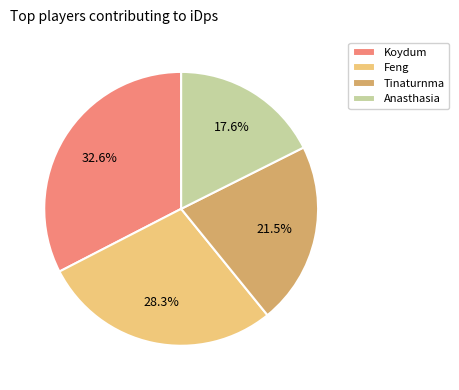

Is there any slice that represents more than half of the pie?

No